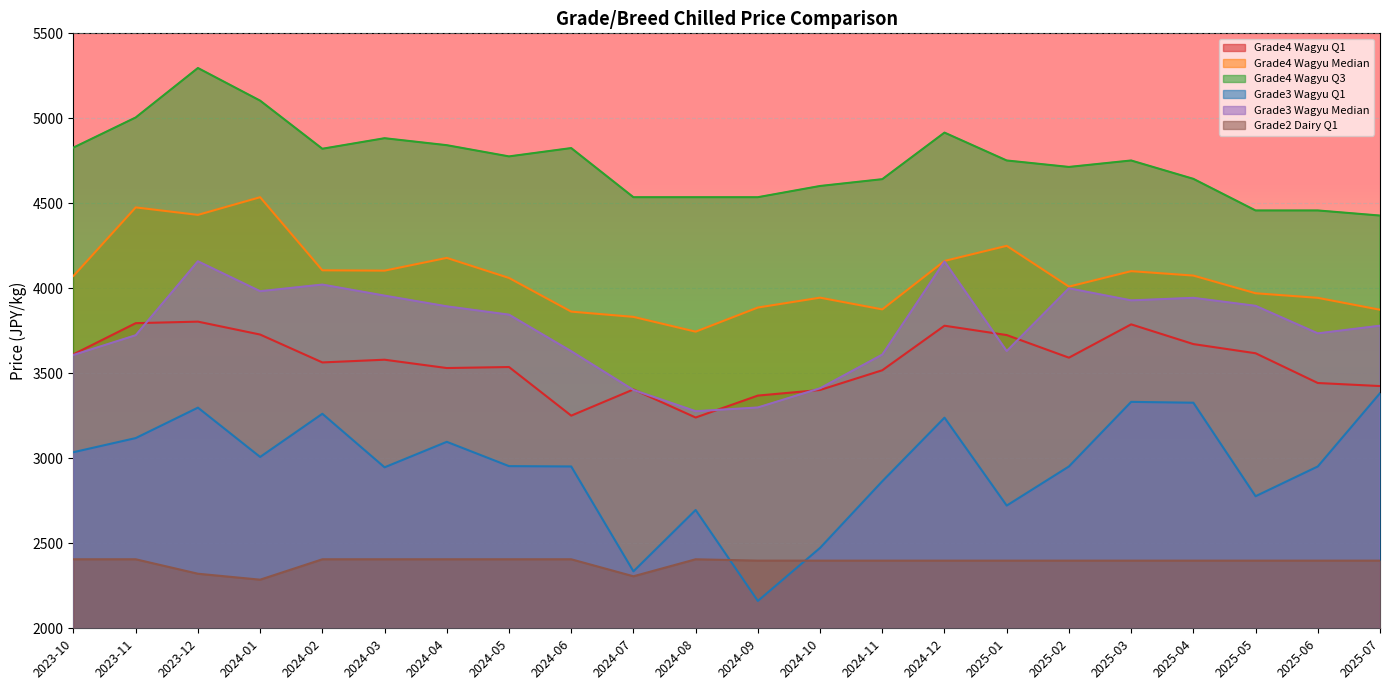

Where is Grade3 Wagyu Q1 nearest to the value 2772?

2025-05